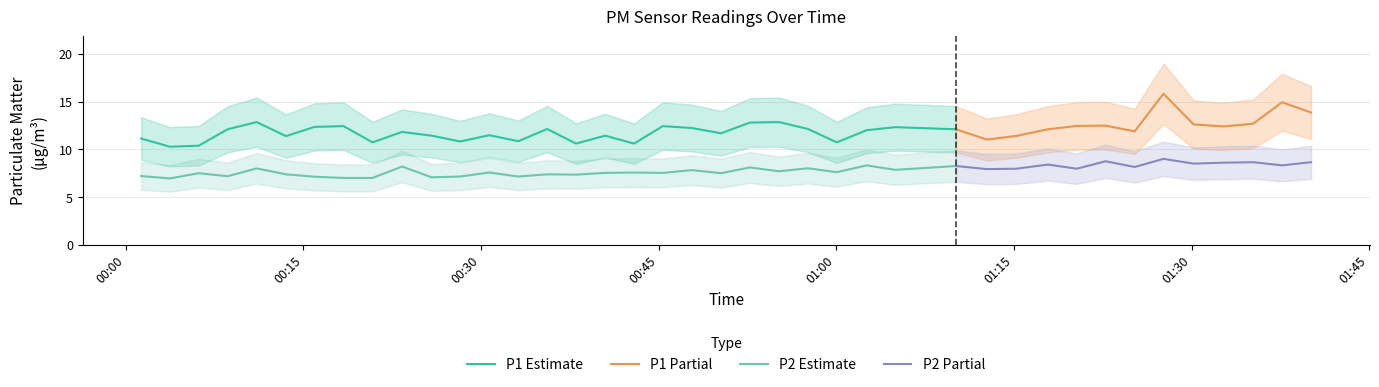

What is the spread (max minus min) of values at 6?

5.2